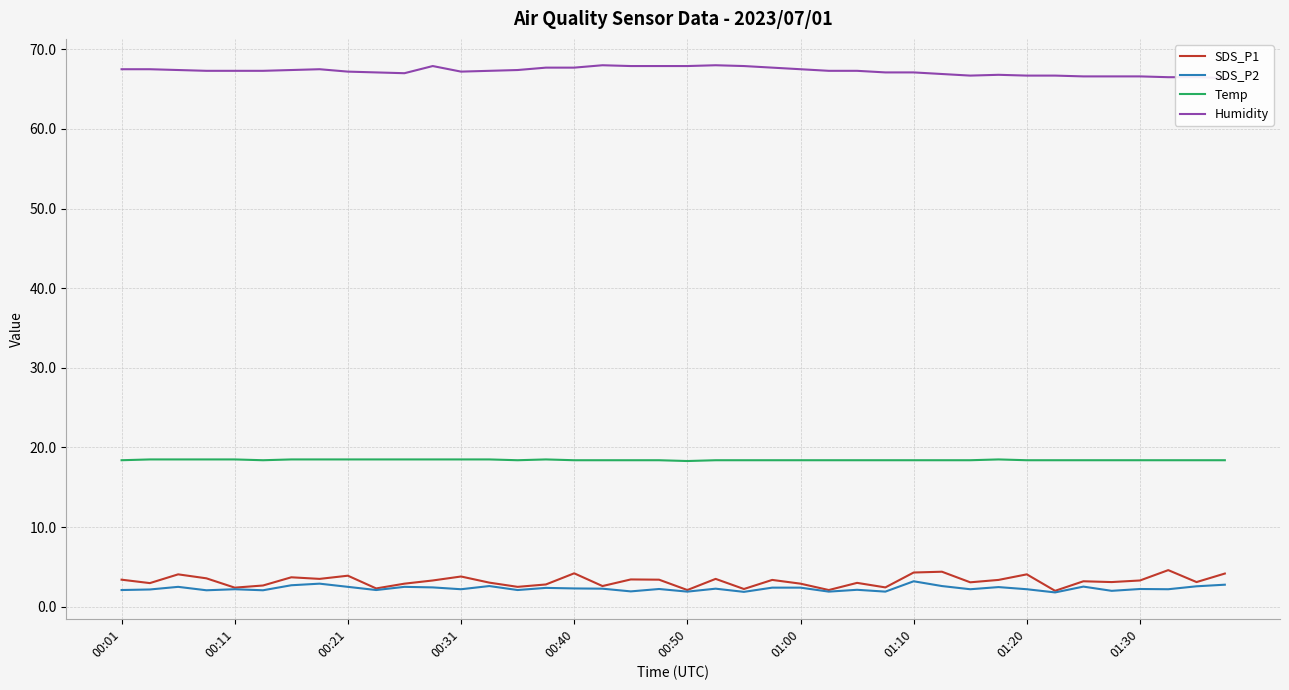

What is the value of the SDS_P1 point at the 40th from the left?

4.2